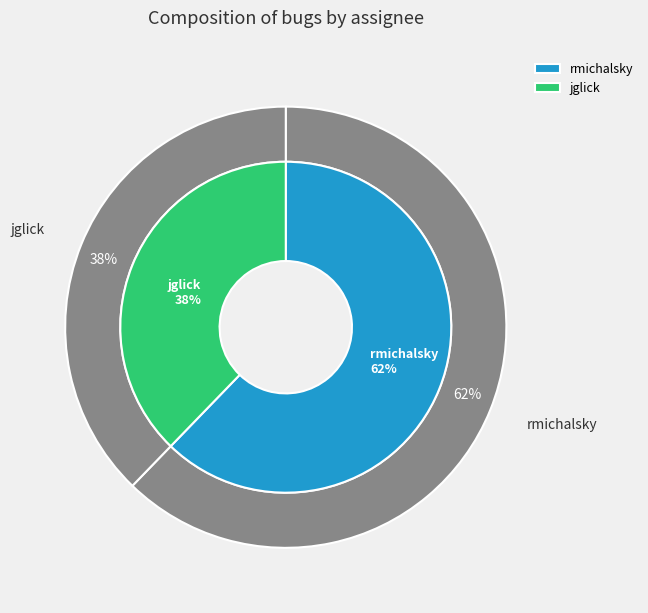

What is the total percentage of rmichalsky and jglick?

100.0%